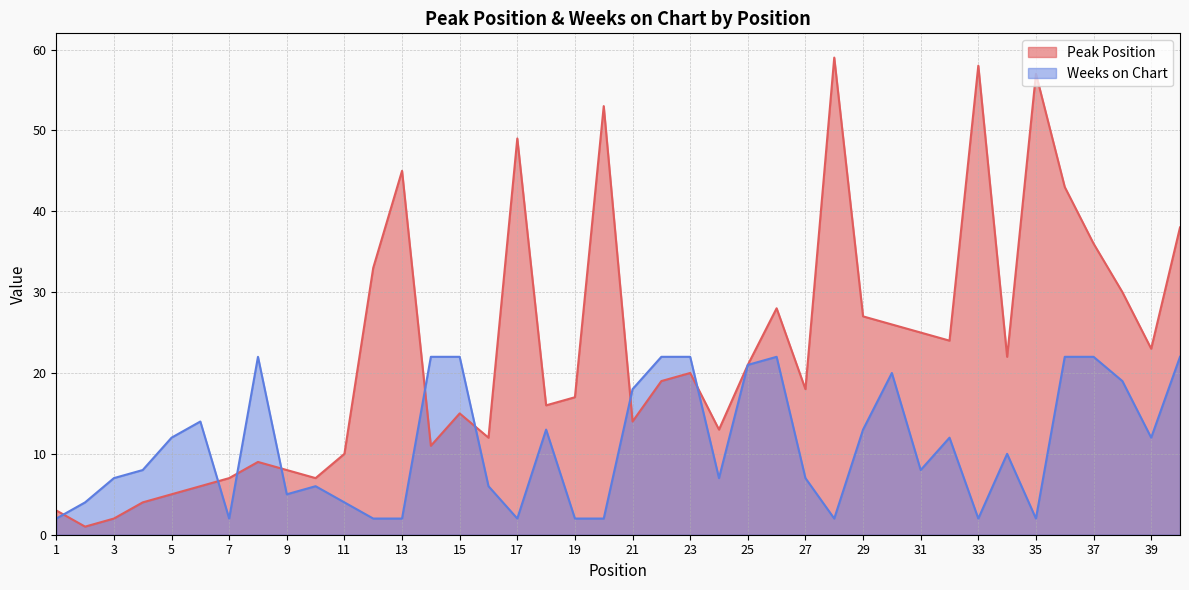

Which series has the widest spread of values?

Peak Position